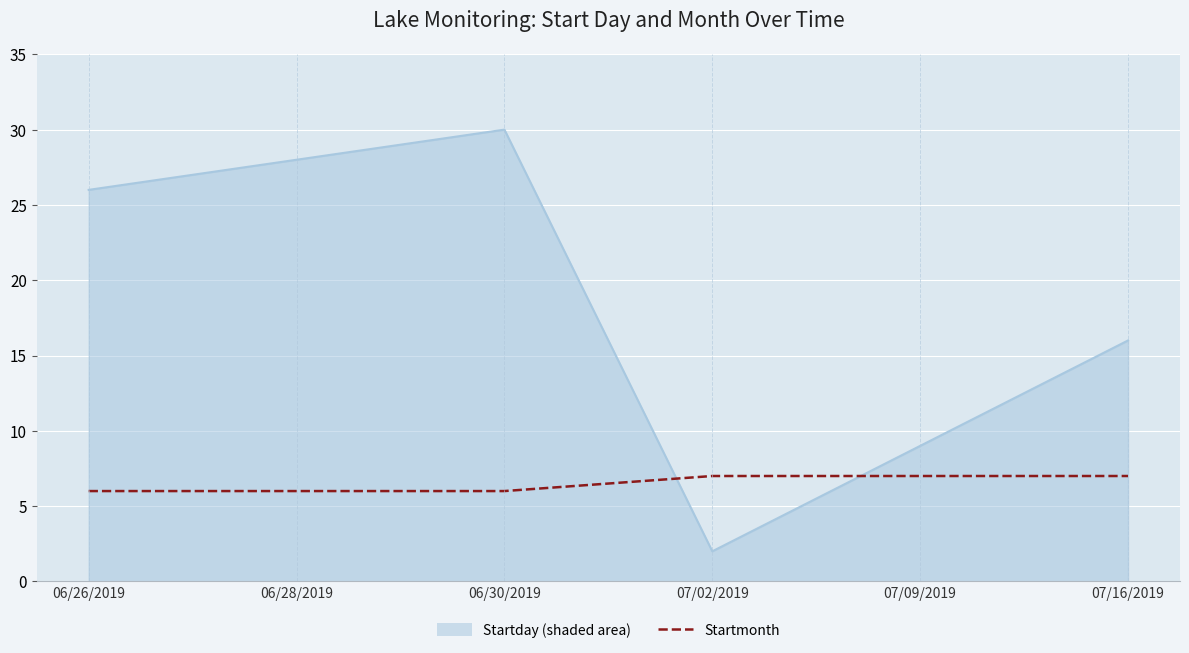

At which category is the sum across all series the highest?

06/30/2019